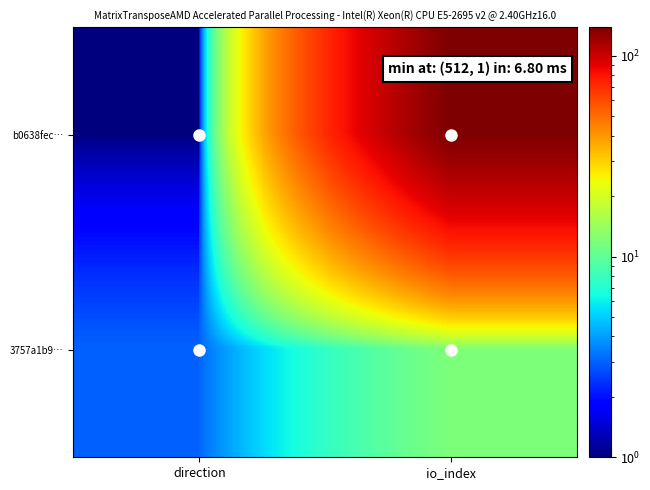

Reading left to right, transcribe all the data shown in this chart.

b0638fec…: direction=1	io_index=139
3757a1b9…: direction=3	io_index=12